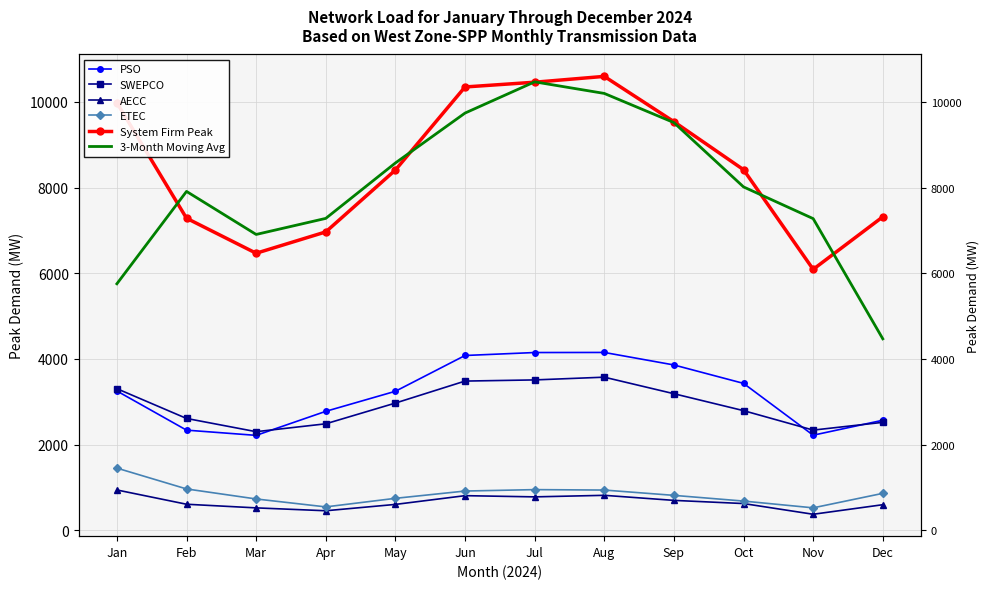

What is the minimum value shown in the chart?

375.0